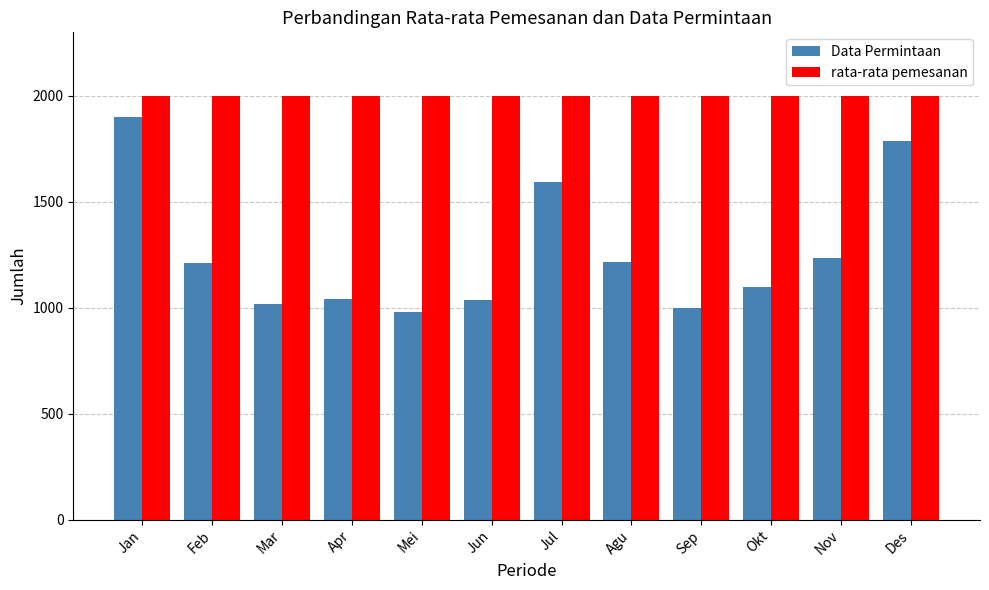

What is the sum of the rata-rata pemesanan values at Nov and Jun?

4000